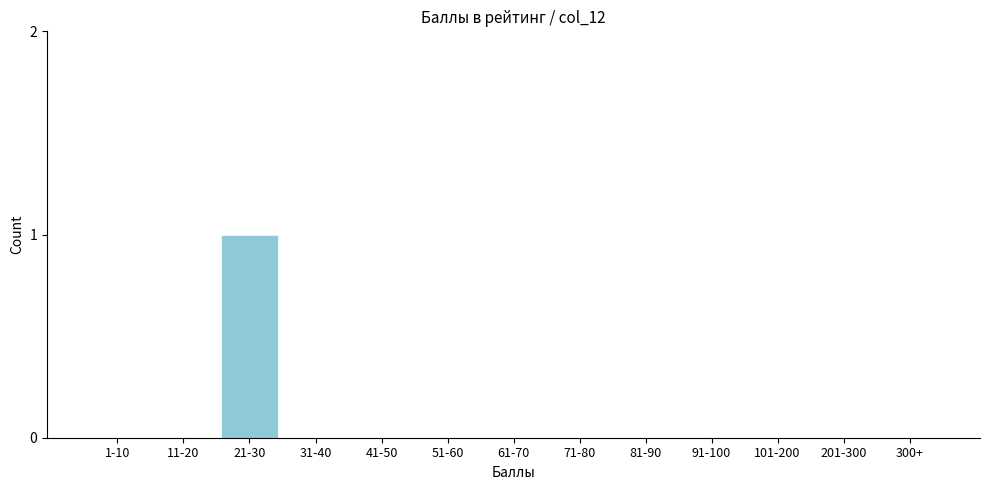

Reading right to left, list all the values displayed in this chart.

300+=0	201-300=0	101-200=0	91-100=0	81-90=0	71-80=0	61-70=0	51-60=0	41-50=0	31-40=0	21-30=1	11-20=0	1-10=0